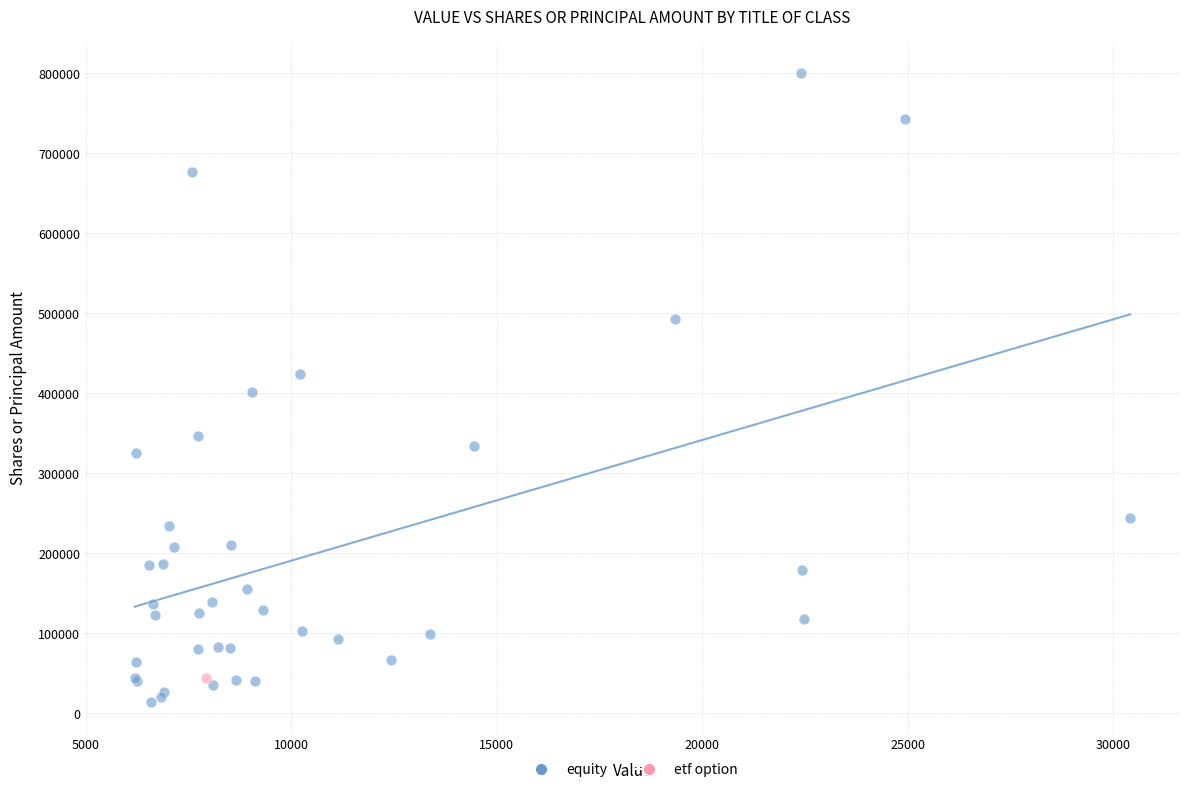

What are all the series names shown in the legend?

equity, etf option